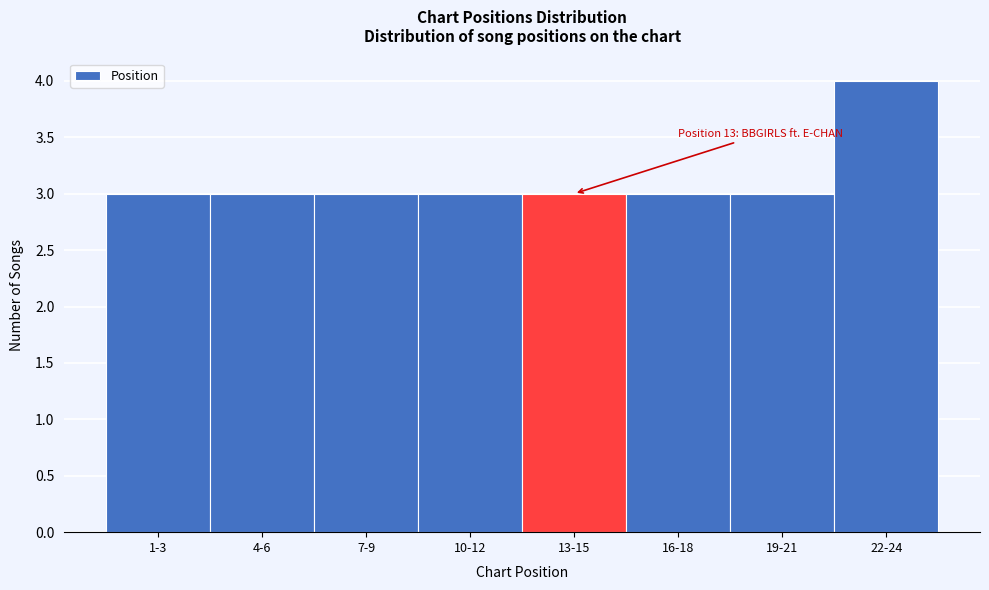

Reading right to left, what are all the values shown in this chart?

22-24=4	19-21=3	16-18=3	13-15=3	10-12=3	7-9=3	4-6=3	1-3=3